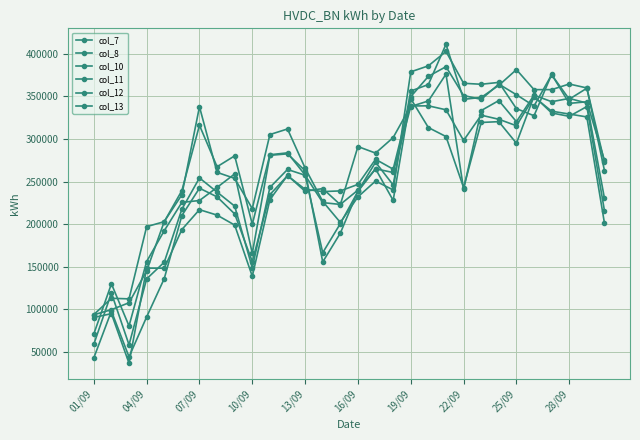

How many data points in col_11 are less than 254200?

15